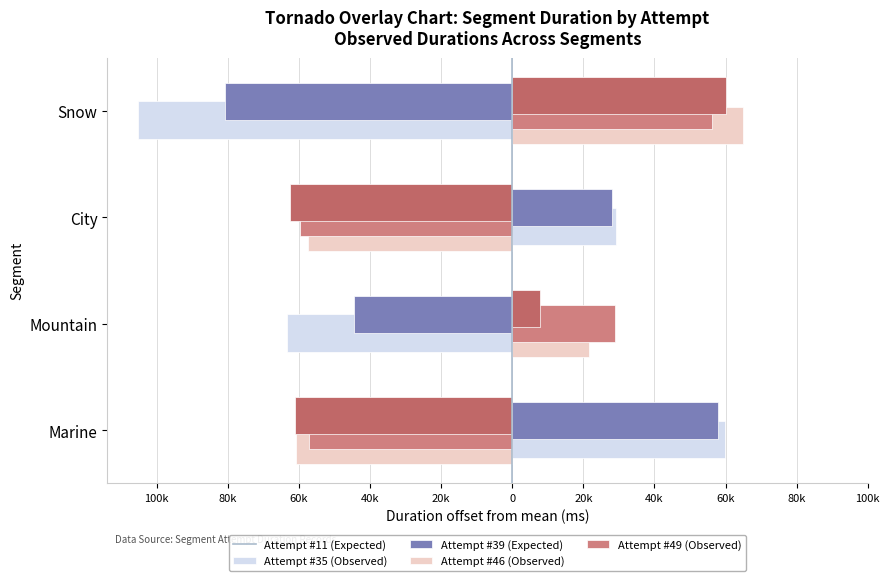

How many bars are there in each group?

5